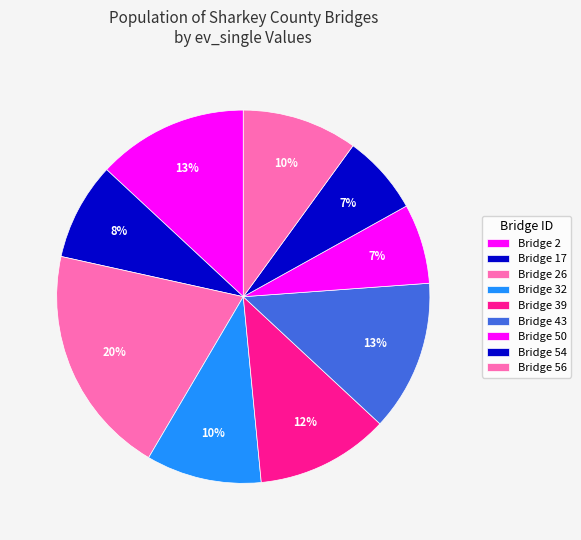

Count the number of slices in the pie.

9